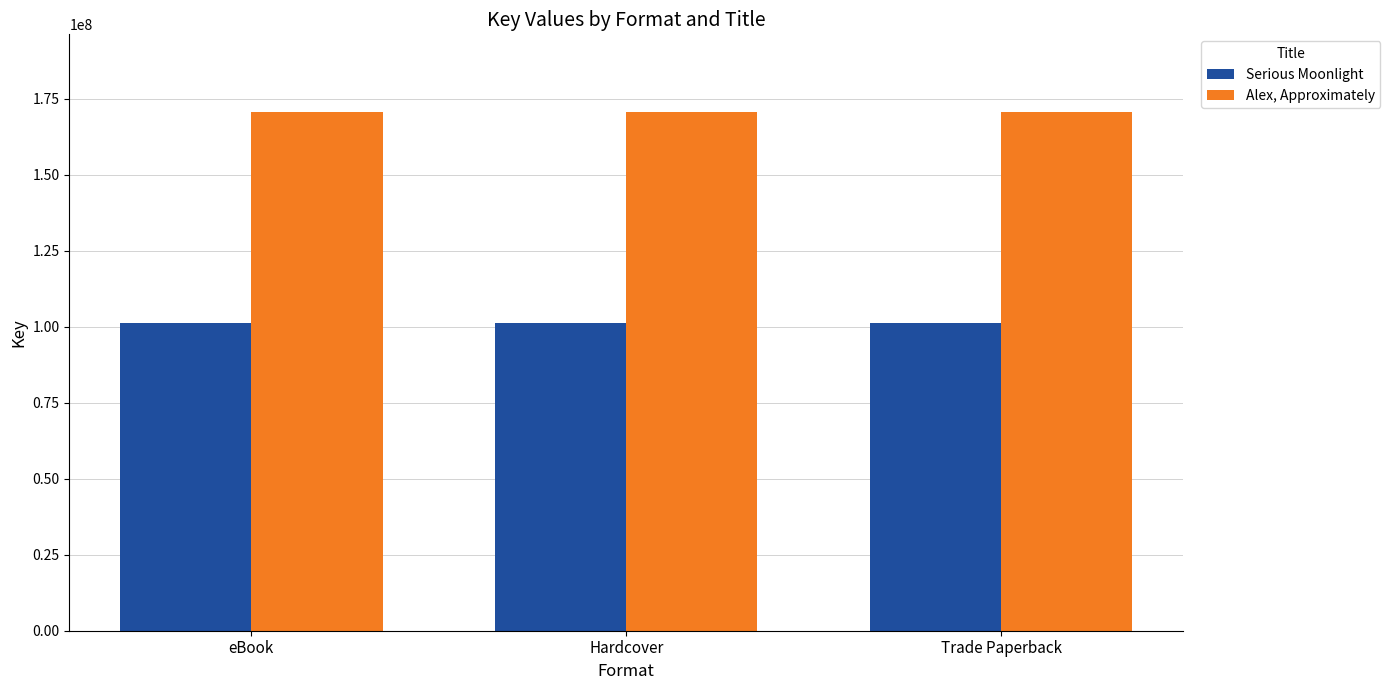

Rank the series by their maximum value, from highest to lowest.

Alex, Approximately, Serious Moonlight